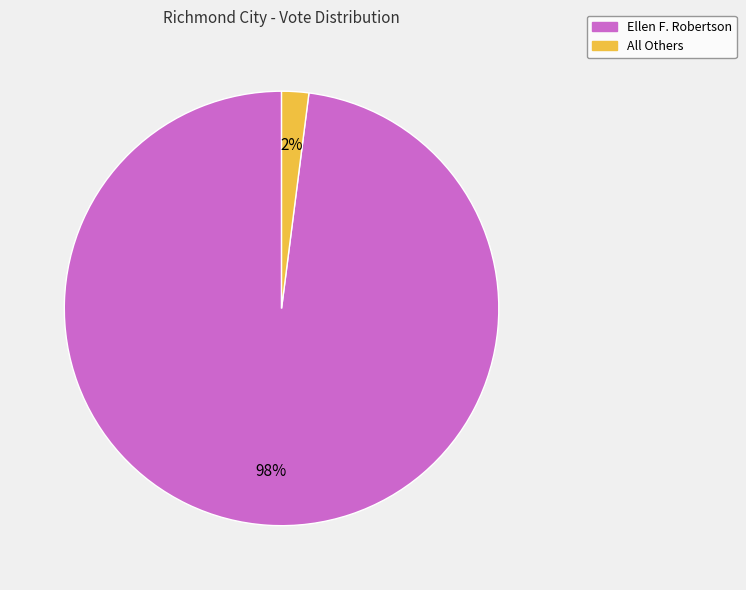

Does All Others account for over 50% of the chart?

No